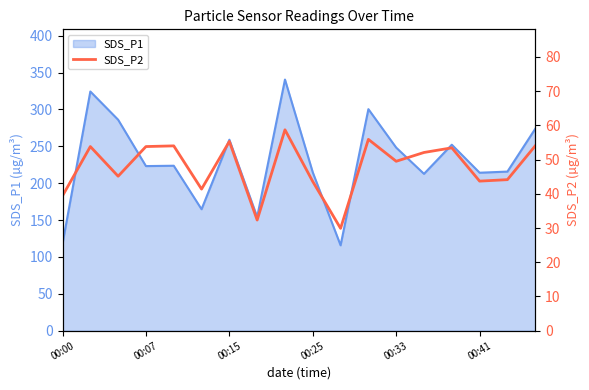

What is the lowest value of the SDS_P1 series?

115.8